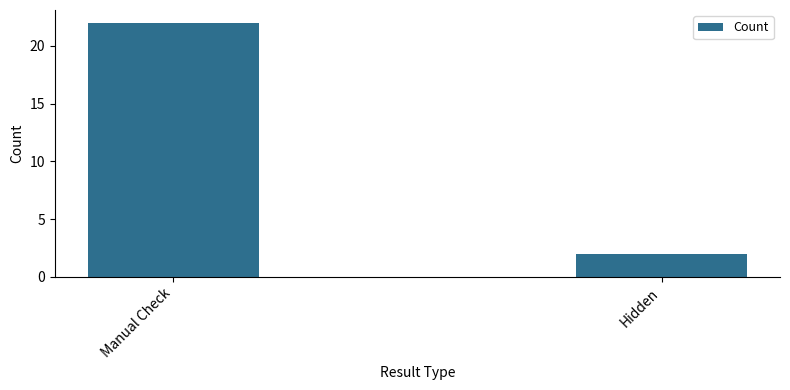

What is the value of the 2nd bar from the left?

2